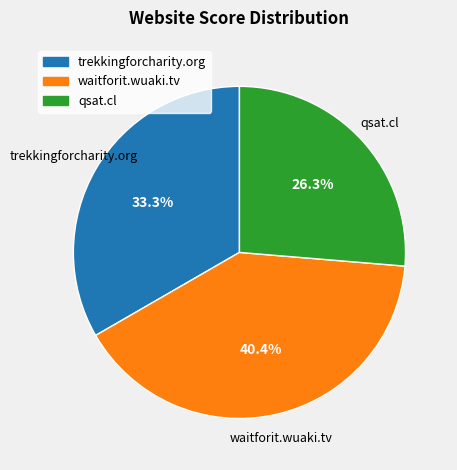

To the nearest percent, what percentage of the pie is waitforit.wuaki.tv?

40%